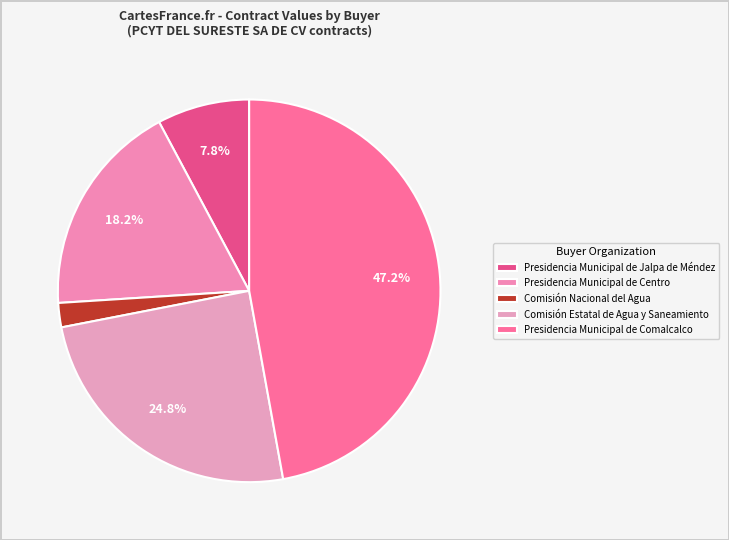

Is it true that Presidencia Municipal de Jalpa de Méndez is 1% of the pie?

False